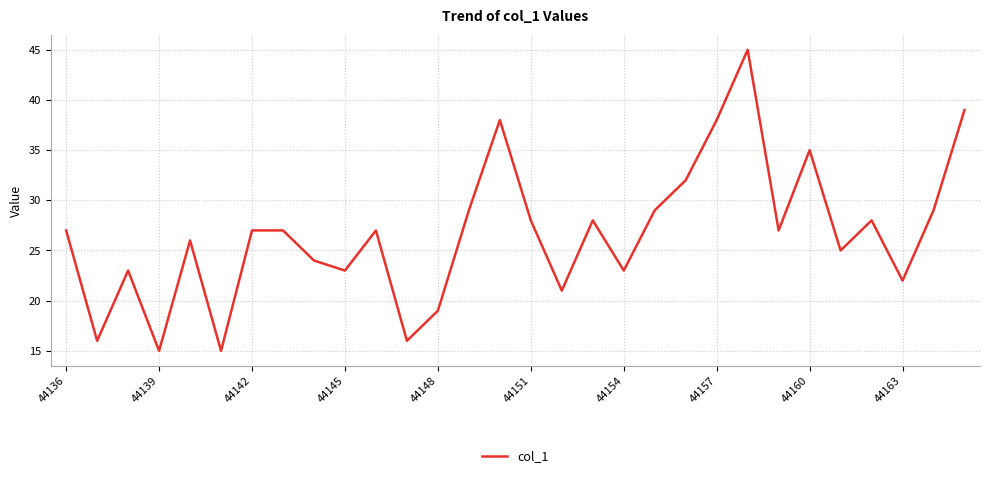

How many interior local valleys (lower than both neighbors) does the data have?

10